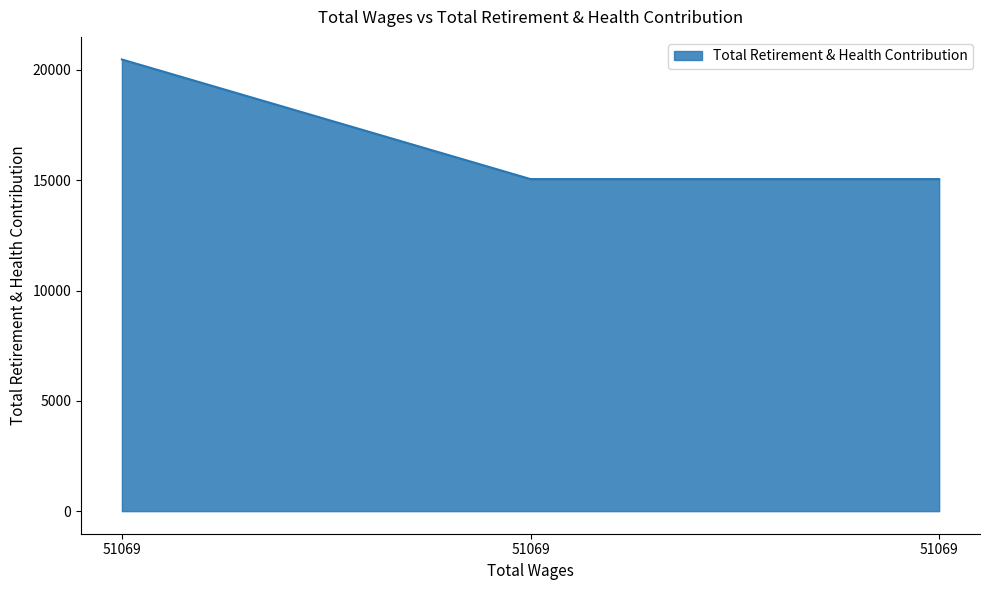

Reading left to right, what are all the values shown in this chart?

51069.0=20477	51069.0=15054	51069.0=15054